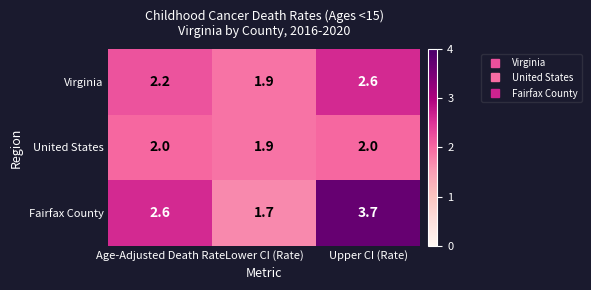

Reading left to right, extract all data points from this chart.

Virginia: Age-Adjusted Death Rate=2.2	Lower CI (Rate)=1.9	Upper CI (Rate)=2.6
United States: Age-Adjusted Death Rate=2.0	Lower CI (Rate)=1.9	Upper CI (Rate)=2.0
Fairfax County: Age-Adjusted Death Rate=2.6	Lower CI (Rate)=1.7	Upper CI (Rate)=3.7